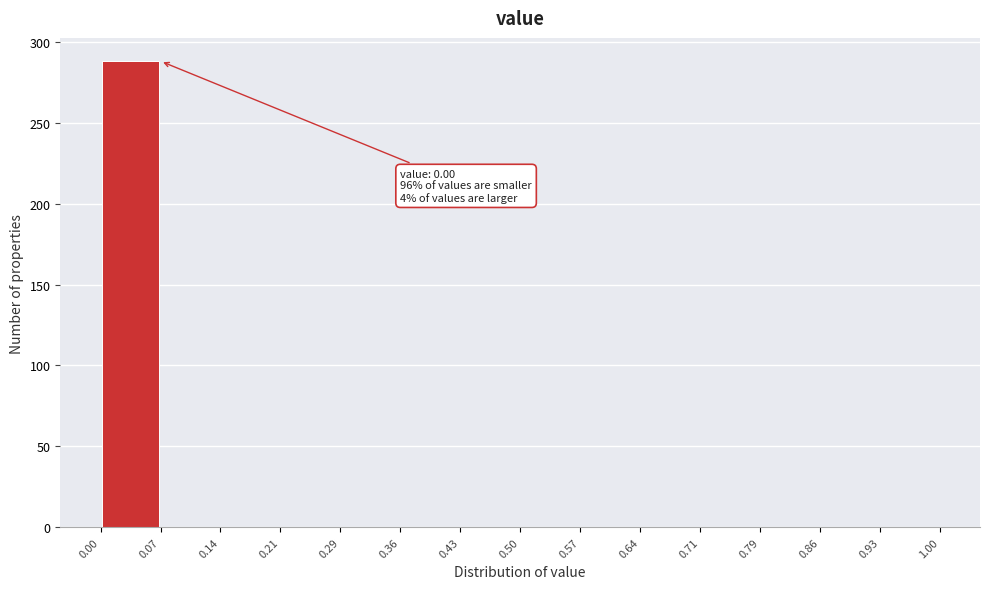

Over which range of the x-axis is the bar tallest?

0.00 to 0.07